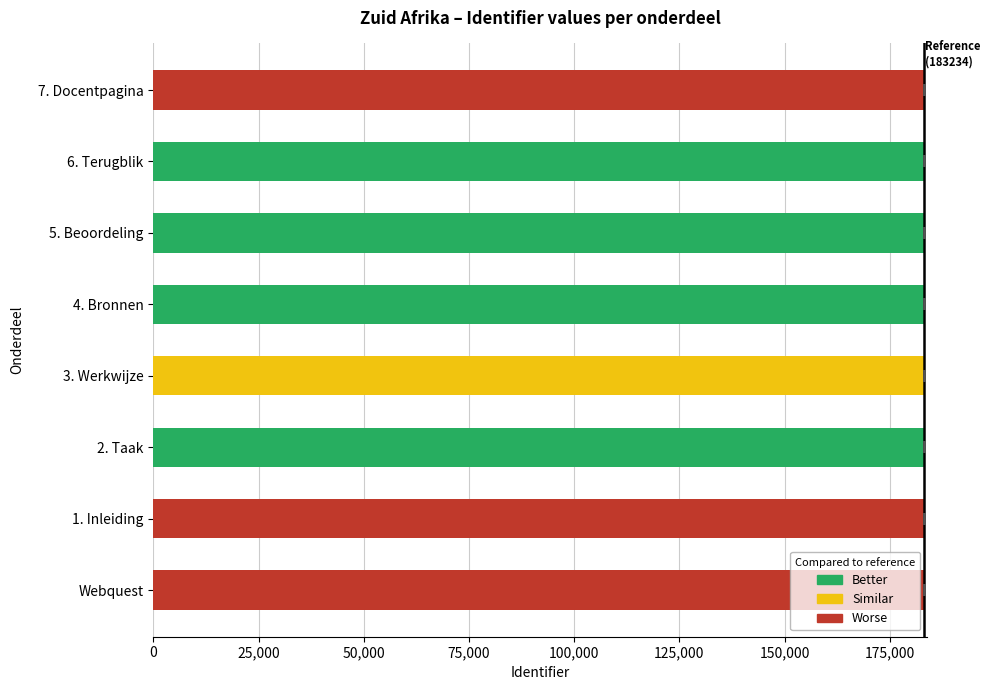

What is the ratio of the value at 4. Bronnen to the value at Webquest?

1.0